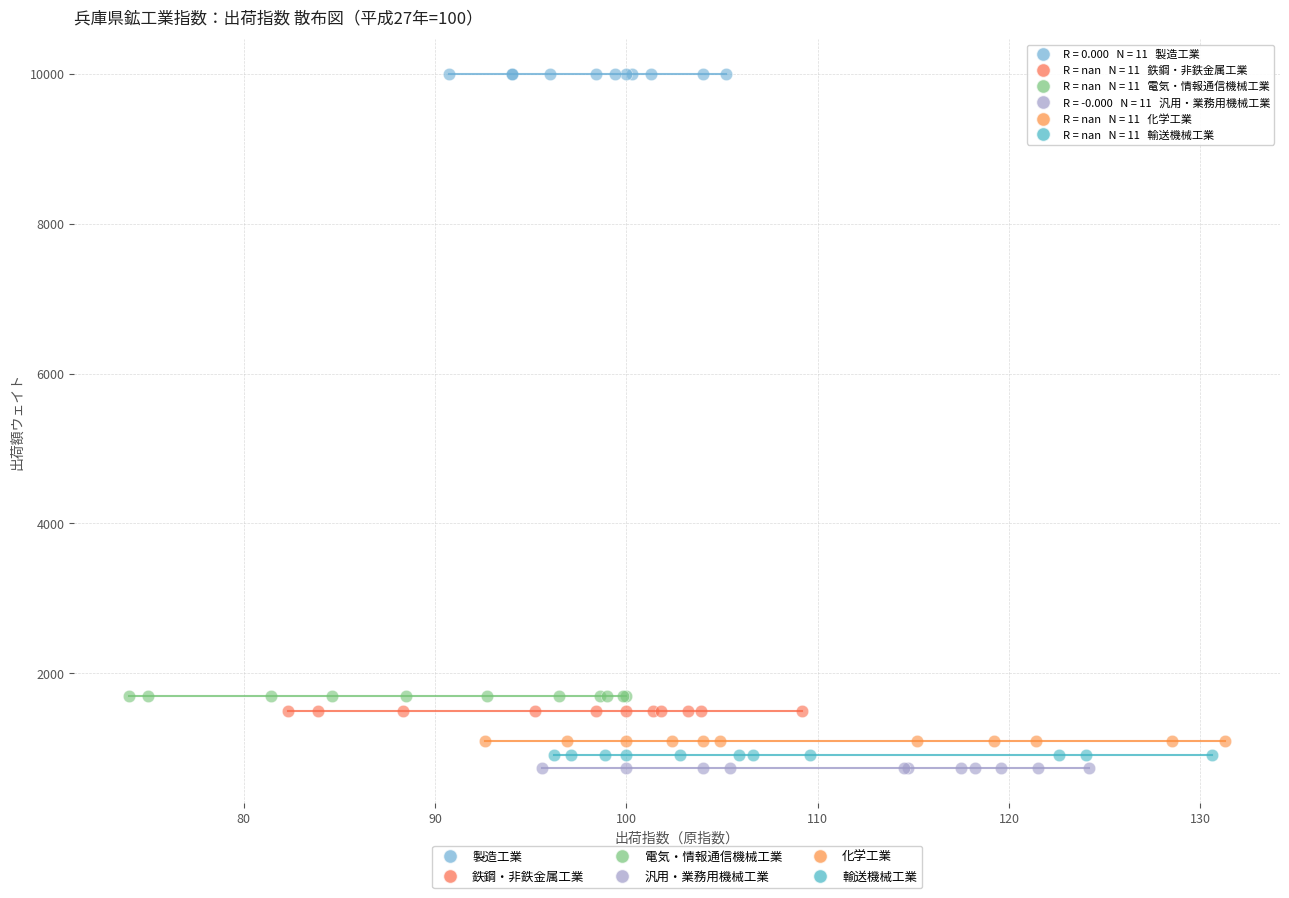

Which series reaches the maximum Y coordinate?

製造工業